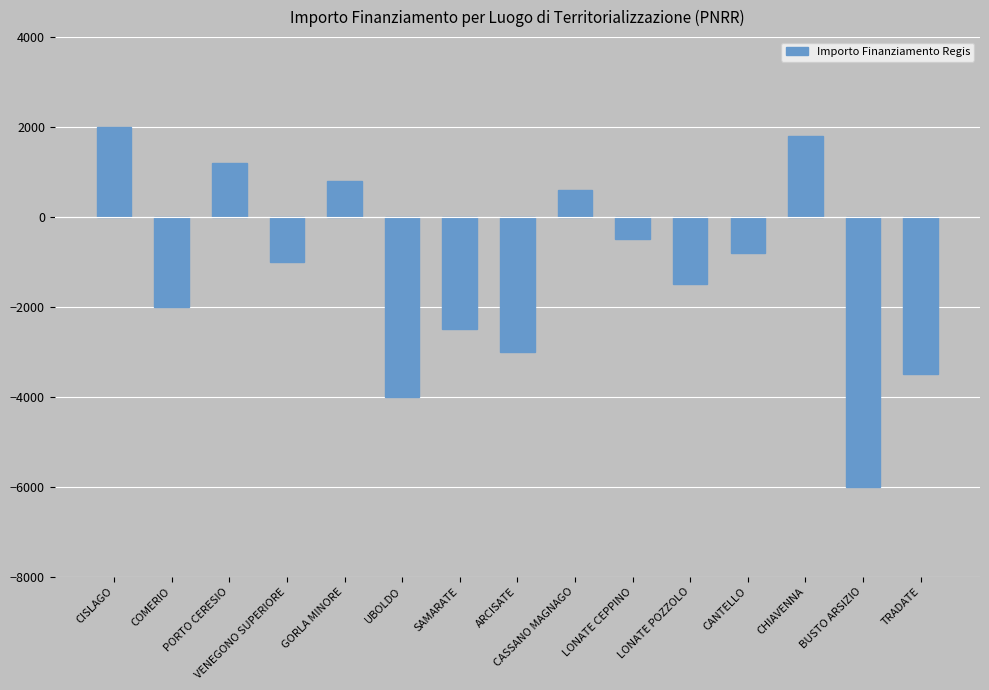

Is it true that the value at VENEGONO SUPERIORE is -1491?

False